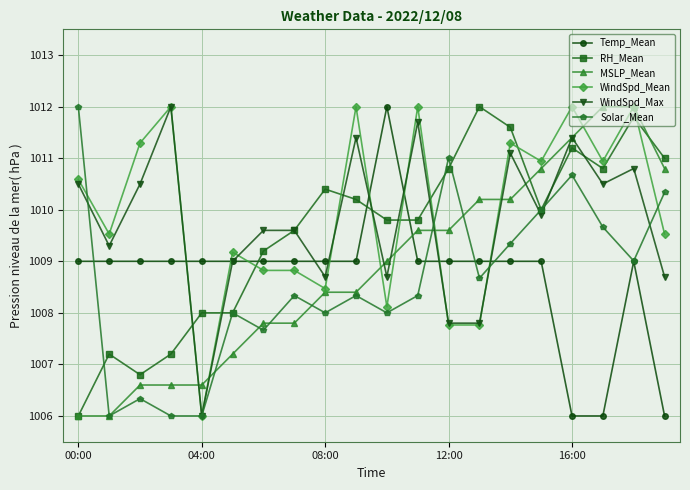

After their last crossing, which series has the higher values: RH_Mean or Temp_Mean?

RH_Mean